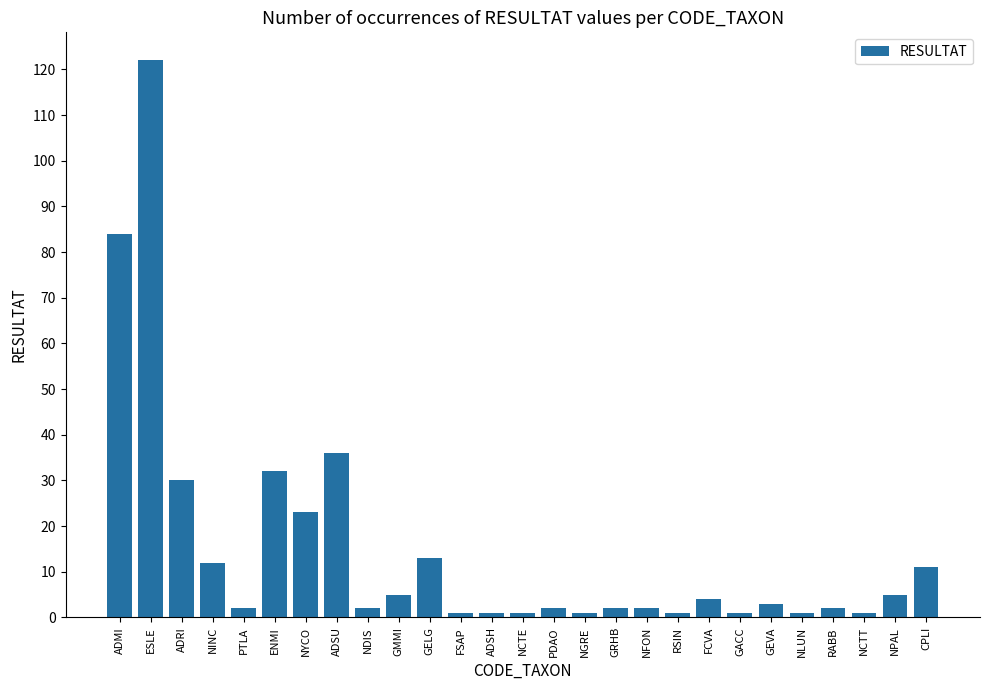

What is the difference between the second highest and second lowest values?

83